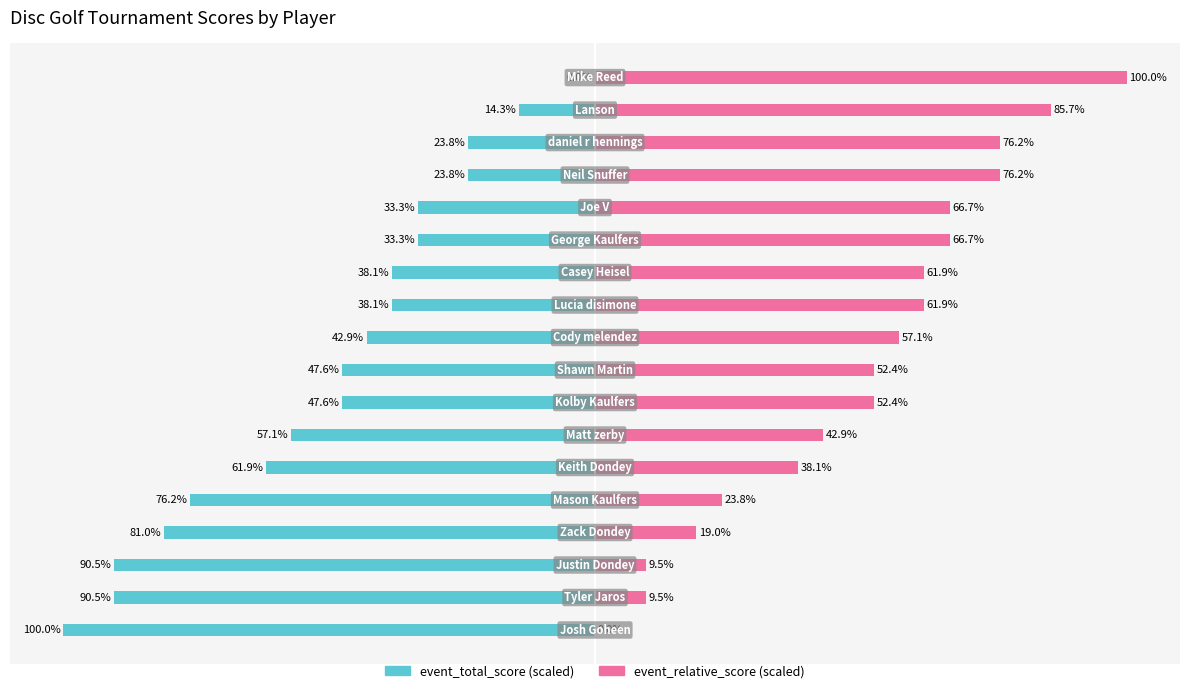

True or false: event_total_score (scaled) has a value of -17.0 at 10.

False